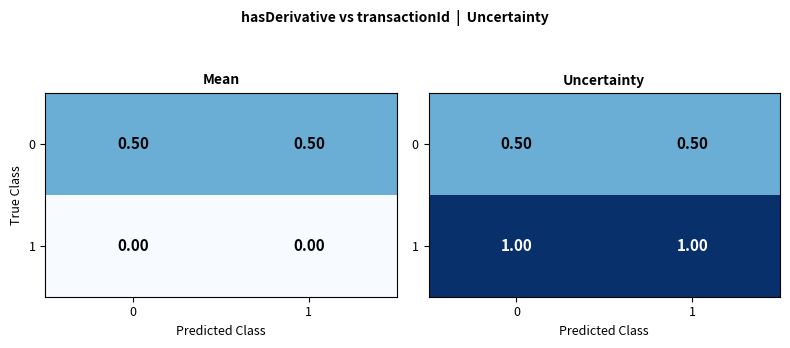

Read the 1 value at 1.

1.0